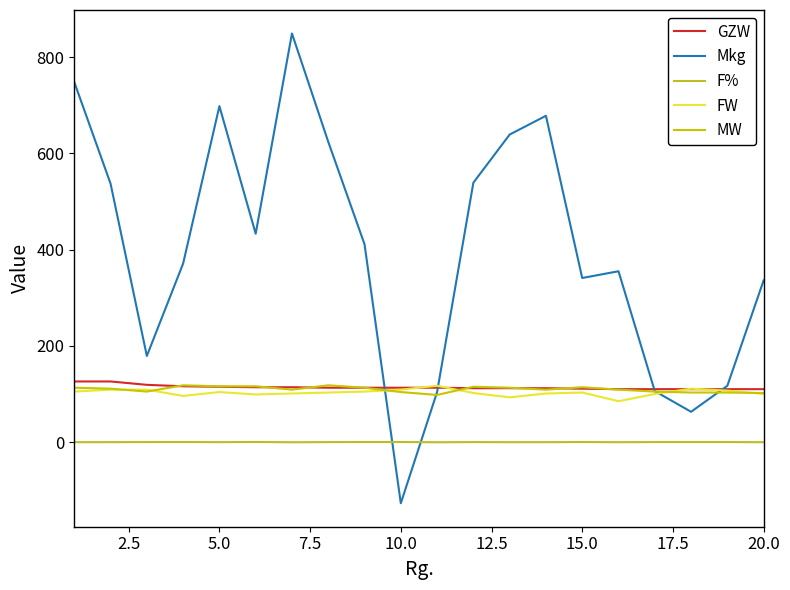

Does the chart have visible grid lines?

No